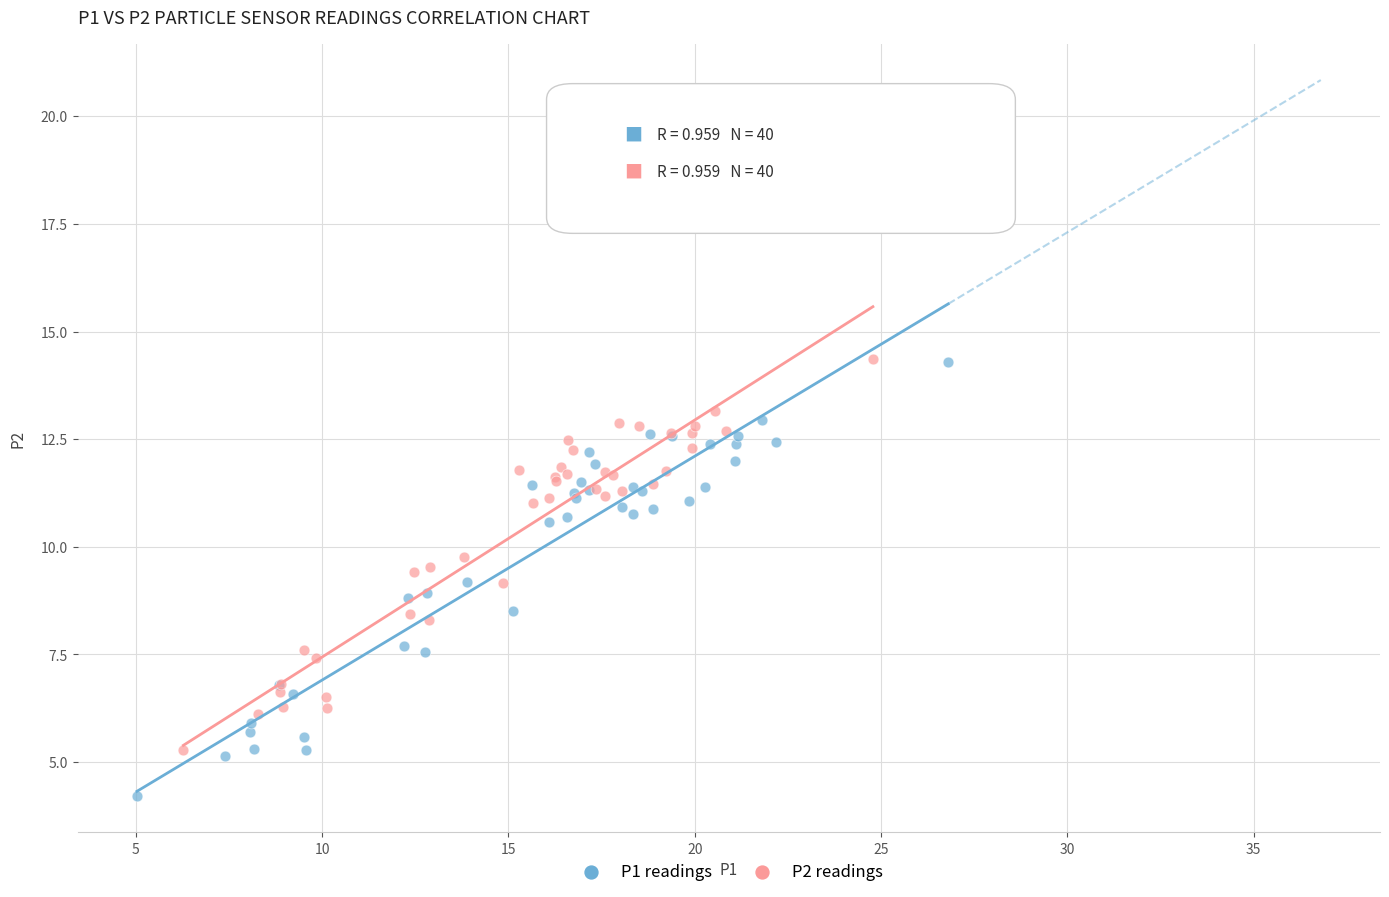

Which series has the widest spread of Y values?

P1 readings